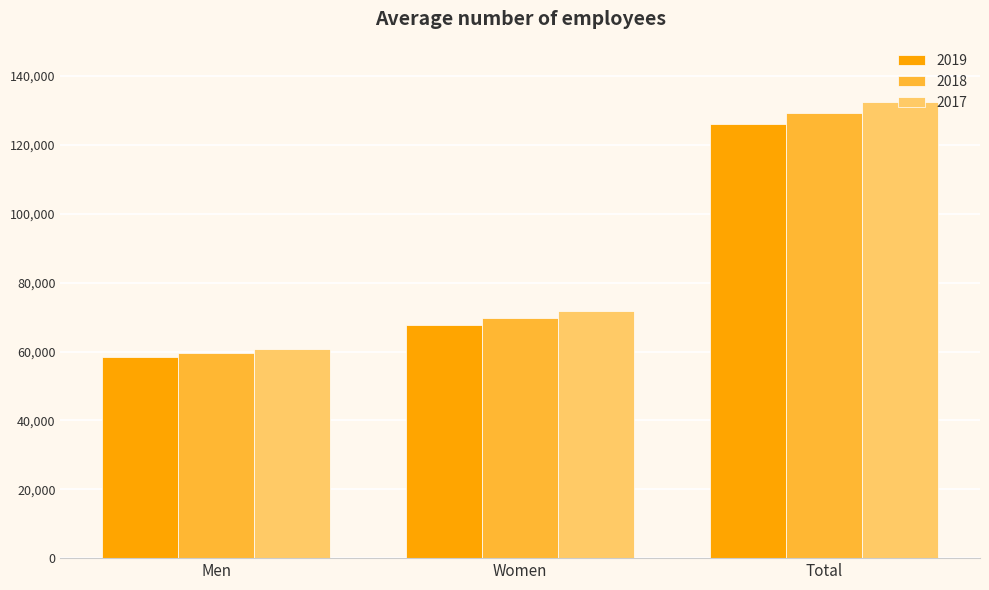

Between Men and Total, which series saw the biggest shift?

2017